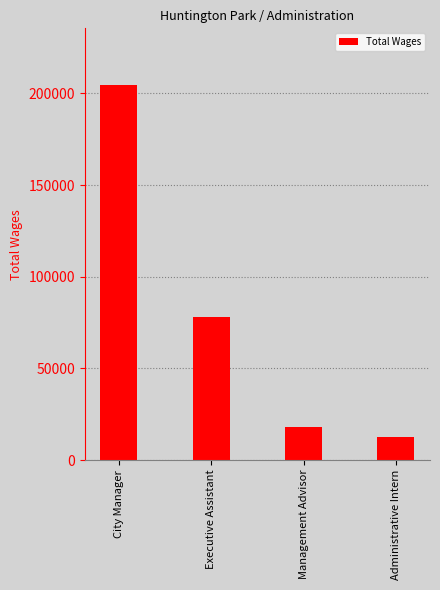

How many distinct data groups are displayed?

1